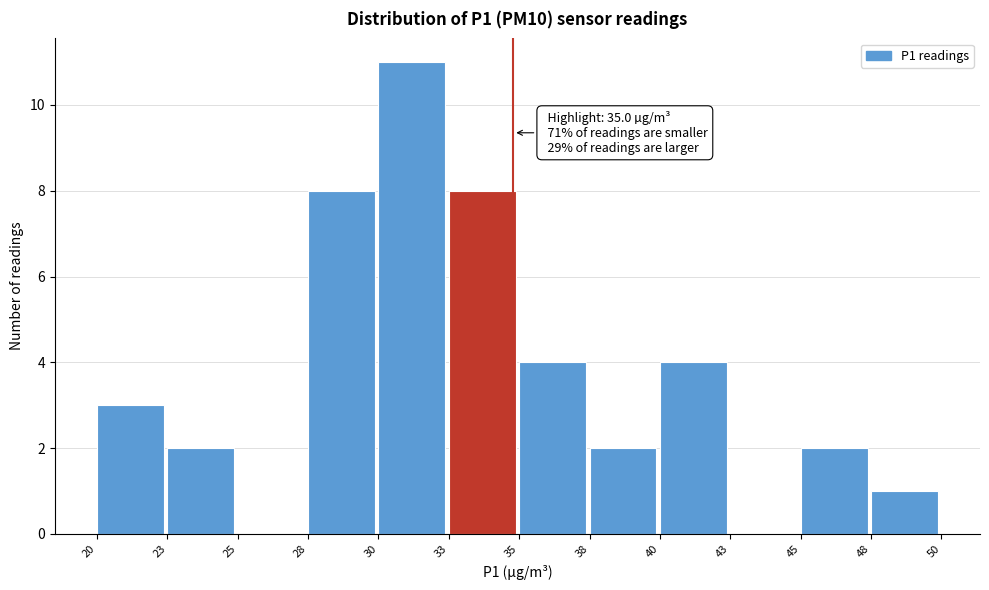

Reading right to left, transcribe all the data shown in this chart.

48=1	45=2	43=0	40=4	38=2	35=4	33=8	30=11	28=8	25=0	23=2	20=3